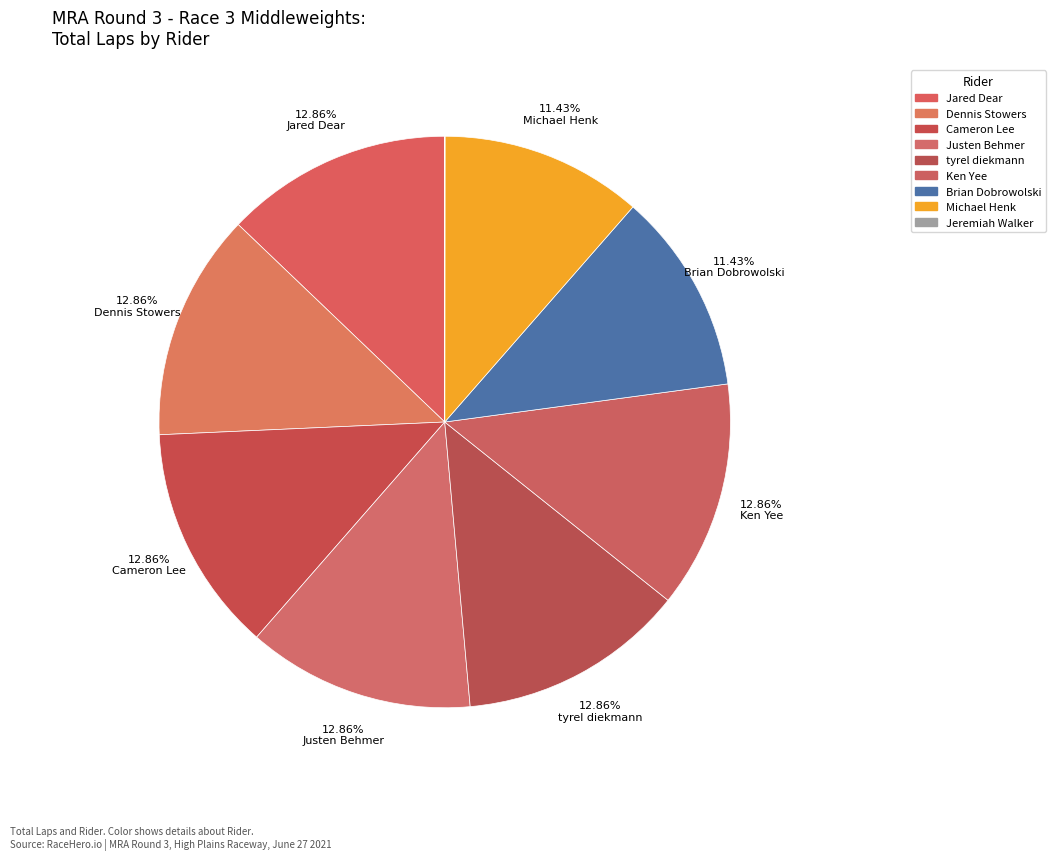

How many segments does this pie chart have?

9